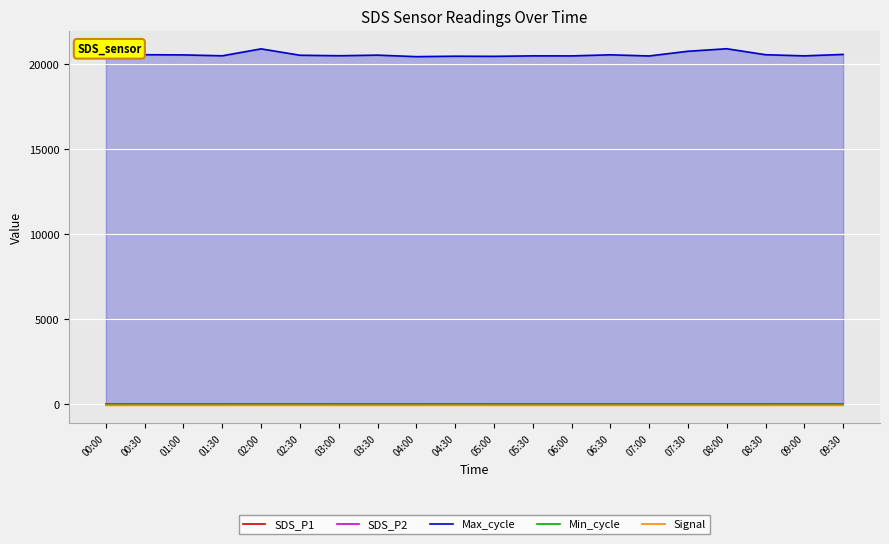

Where is SDS_P1 nearest to the value 5?

08:00